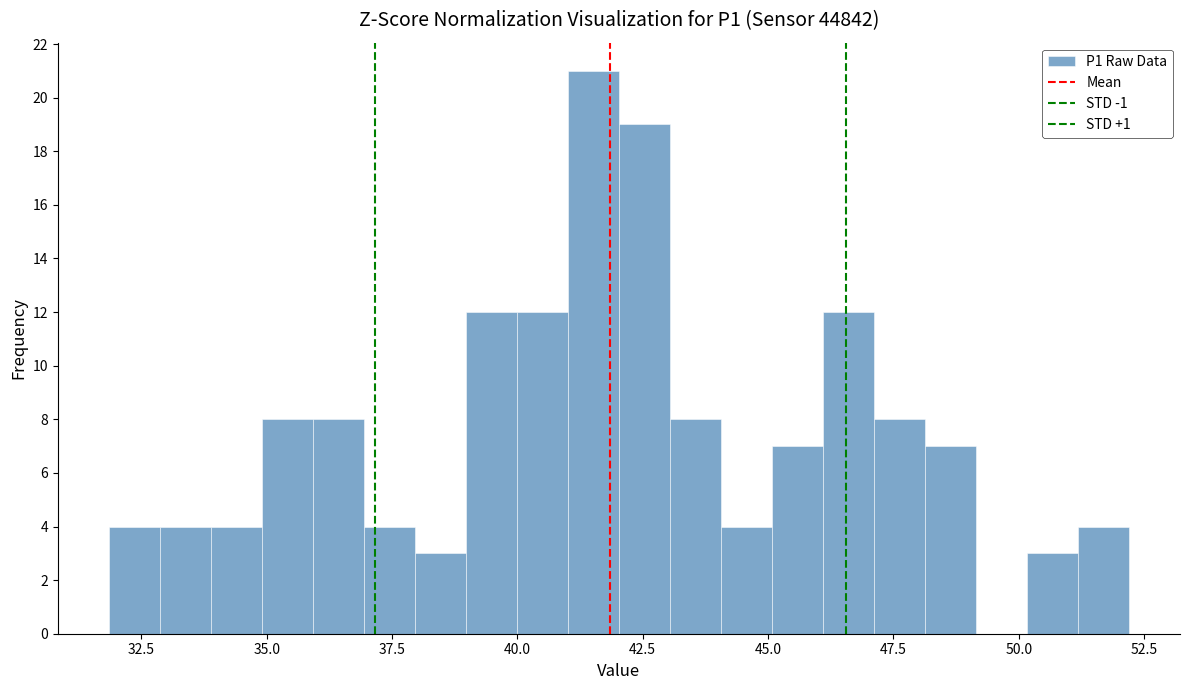

Read against the x-axis, roughly where is the centre of the tallest bar?

41.5